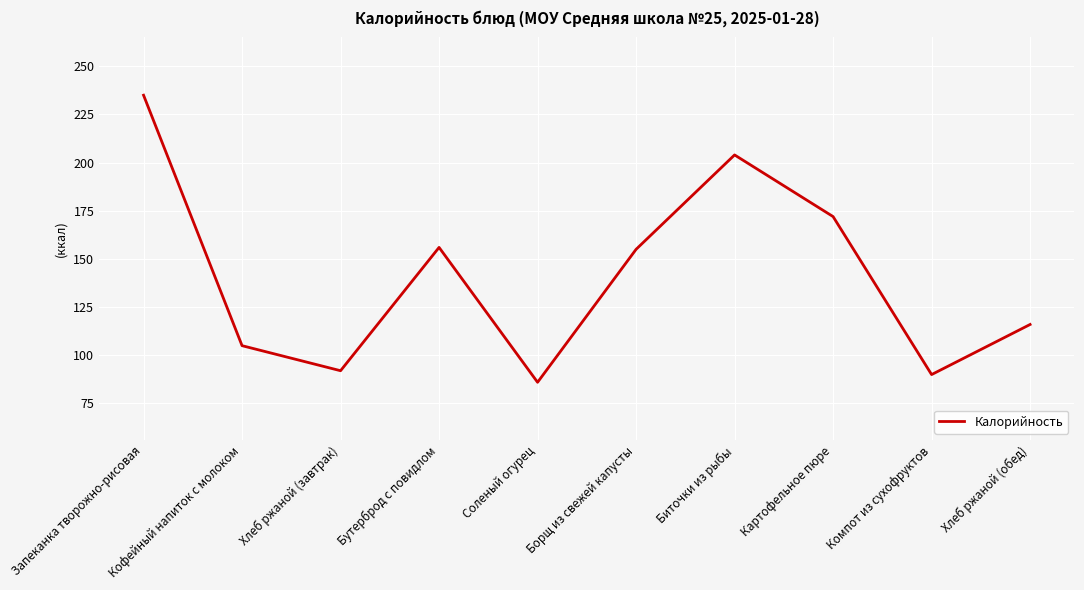

What is the difference between the second highest and minimum values?

118